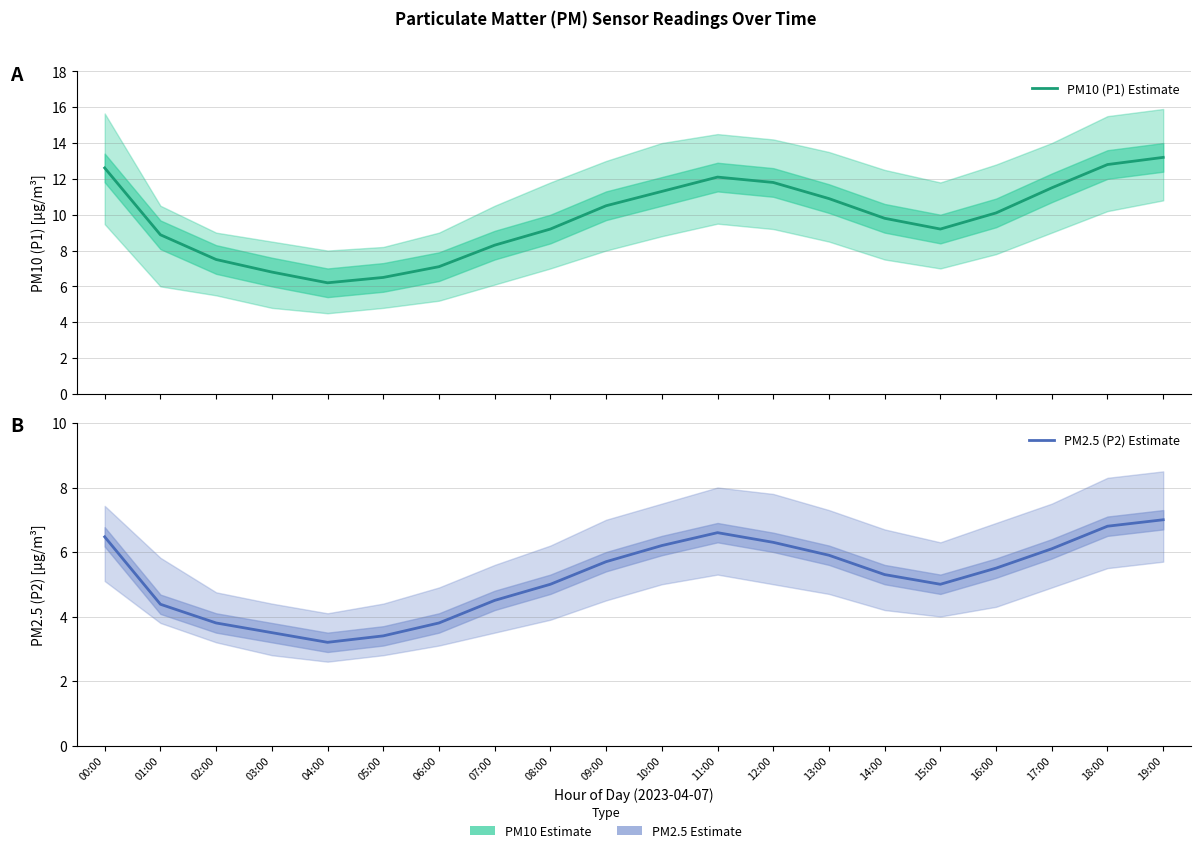

The PM2.5 (P2) Estimate series shows 5.9 at 07:00. True or false?

False